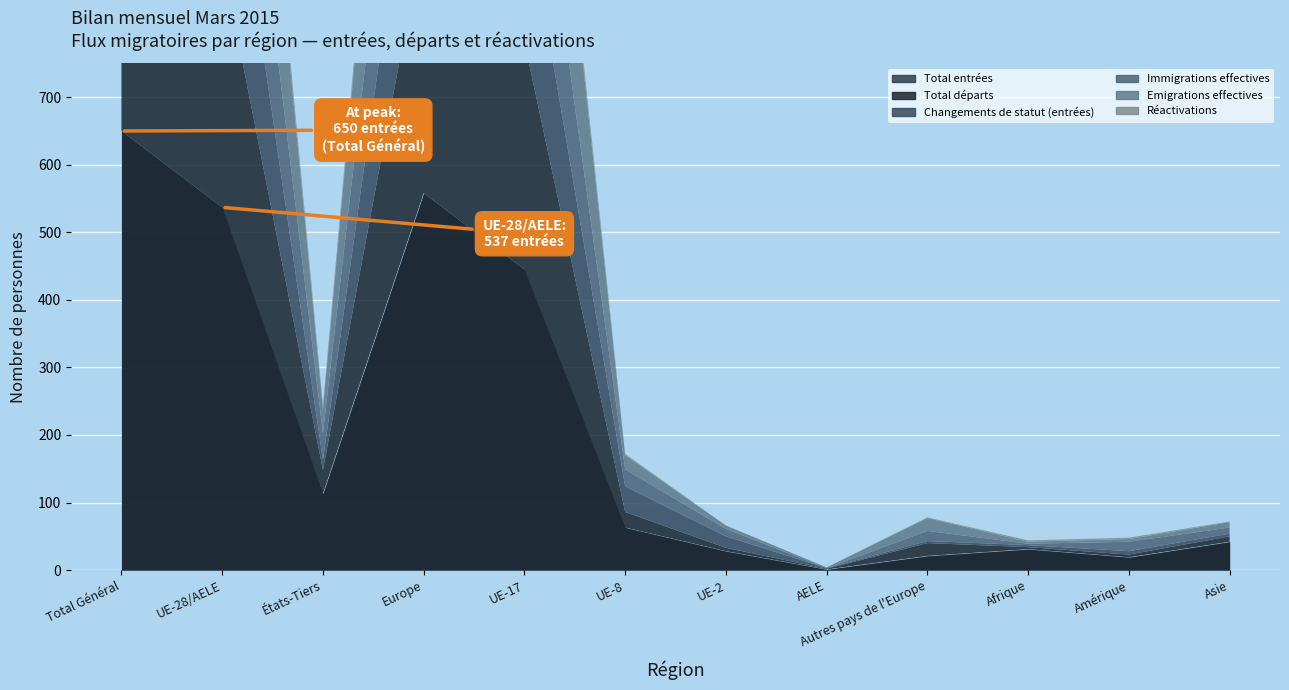

What is the sum of all Réactivations values?

131